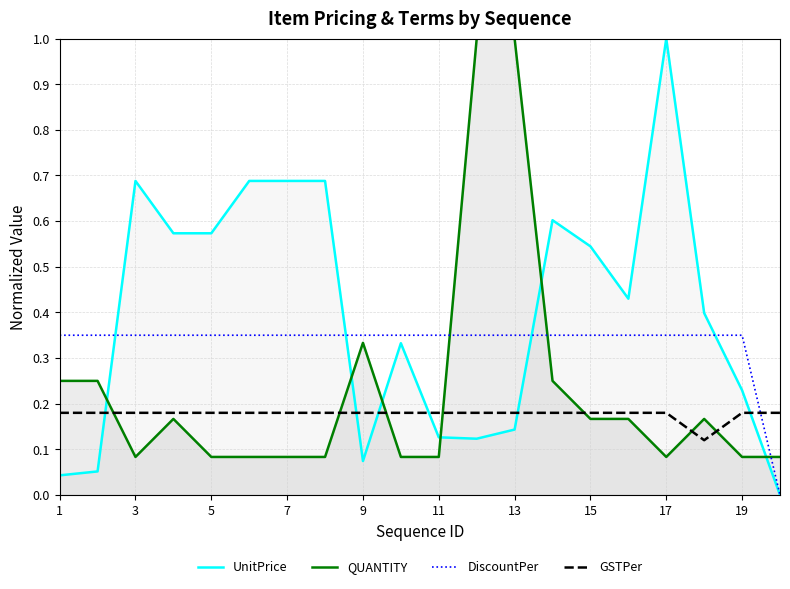

Which series has the widest spread of values?

UnitPrice